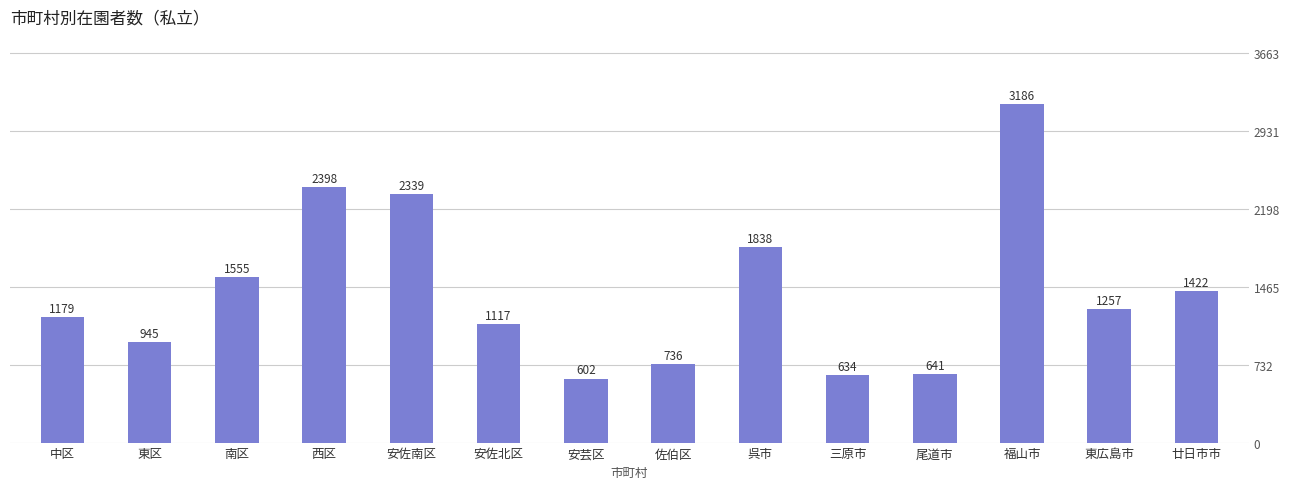

At which category does the chart reach its peak across all series?

福山市